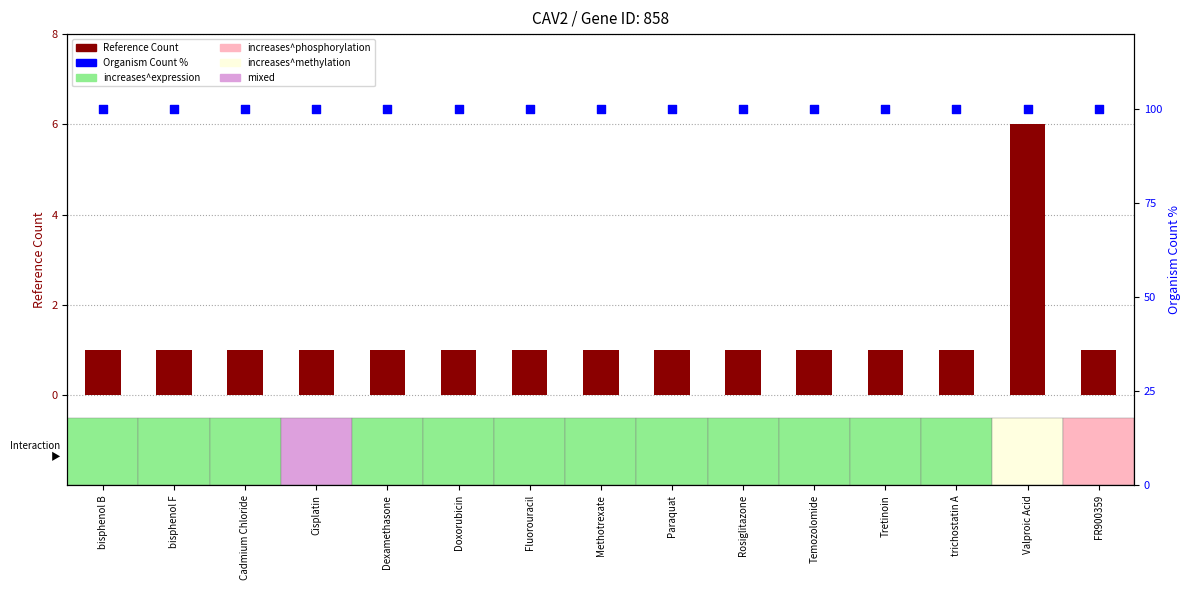

Is the value of Reference Count at Rosiglitazone greater than the value of Organism Count % at Paraquat?

No